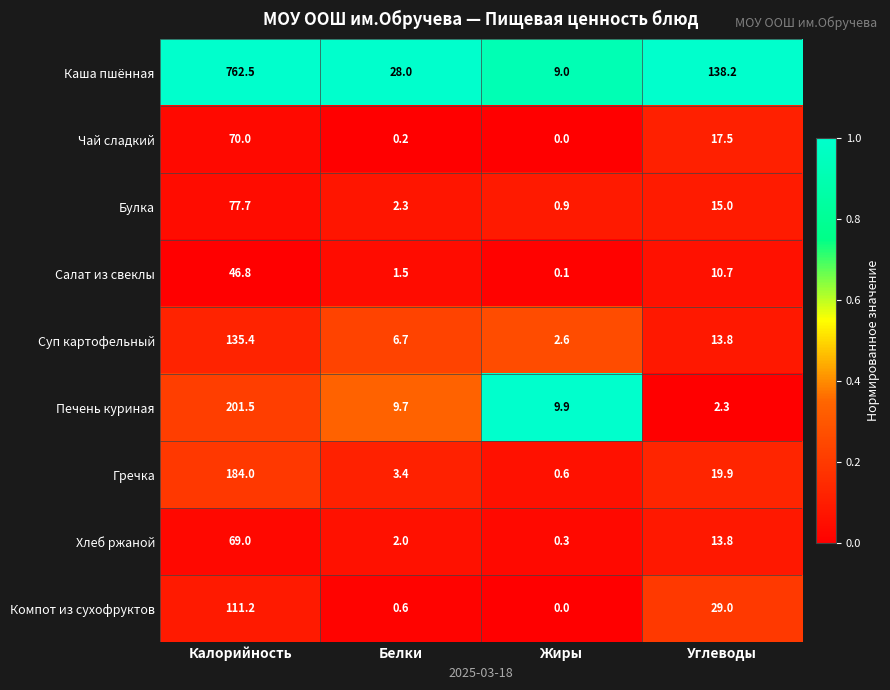

Count the number of categories in the chart.

4